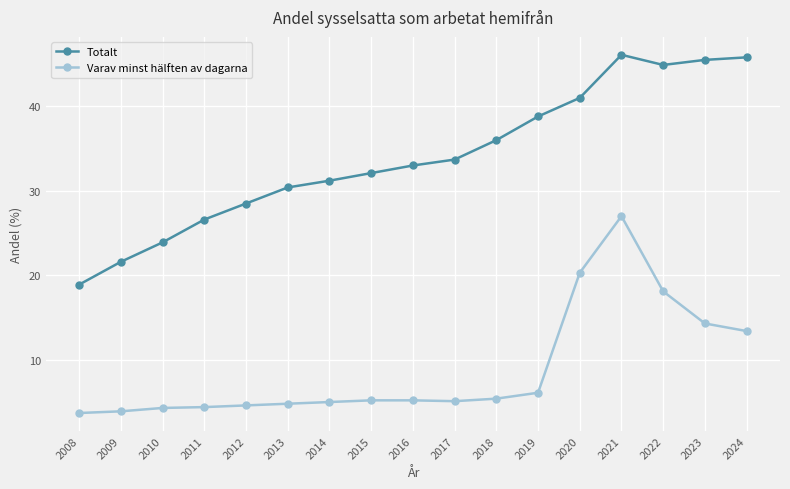

At how many categories does at least one series exceed 44?

4